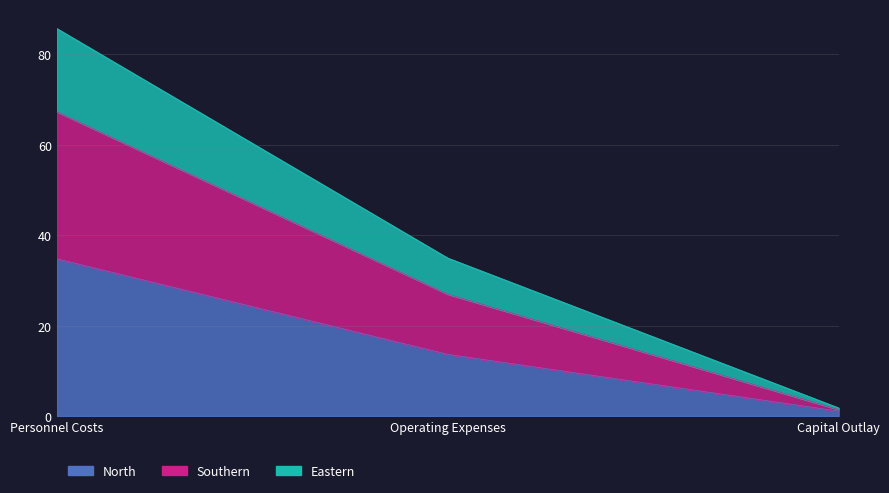

What is the greatest value displayed?

85.7